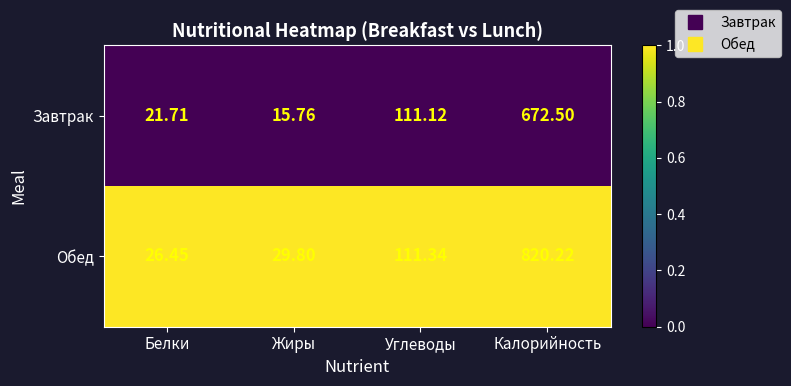

Is the value of Завтрак at Белки greater than the value of Обед at Калорийность?

No